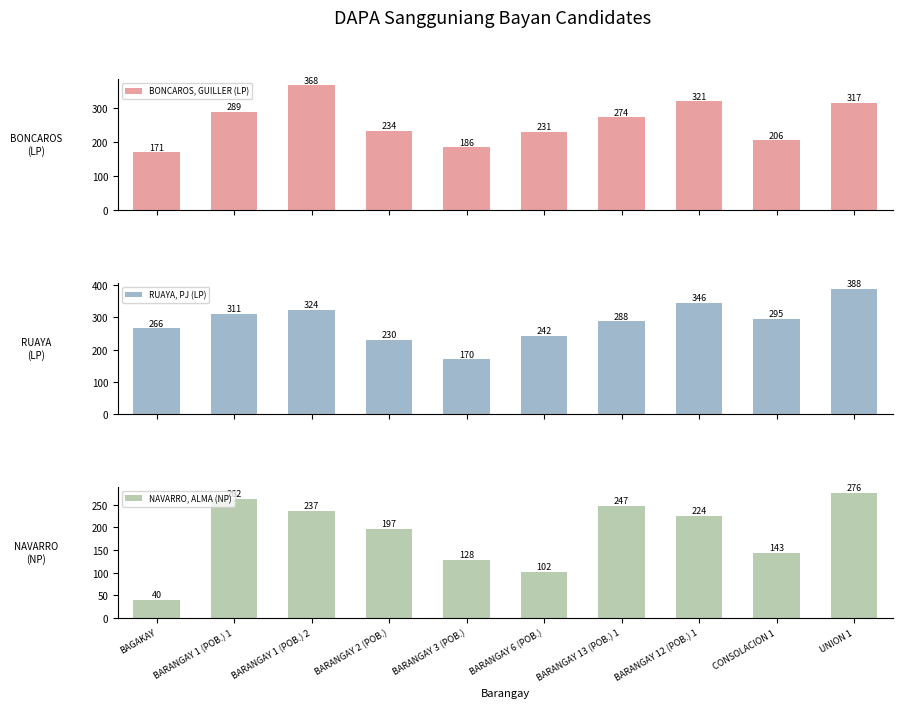

Reading left to right, extract all data points from this chart.

BONCAROS, GUILLER (LP): 171	289	368	234	186	231	274	321	206	317
RUAYA, PJ (LP): 266	311	324	230	170	242	288	346	295	388
NAVARRO, ALMA (NP): 40	262	237	197	128	102	247	224	143	276